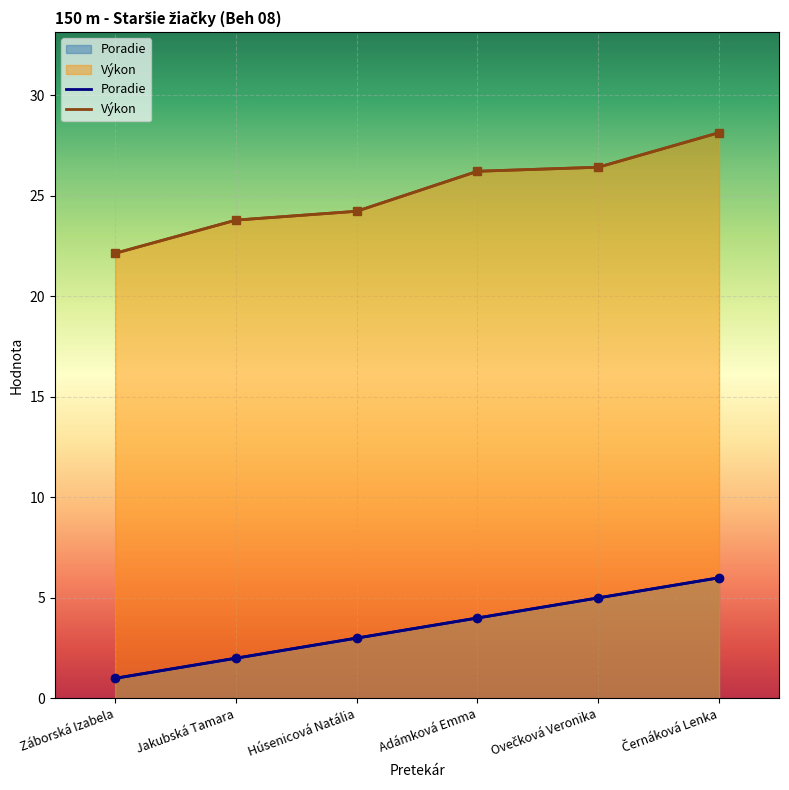

Where is Výkon nearest to the value 25?

Húsenicová Natália